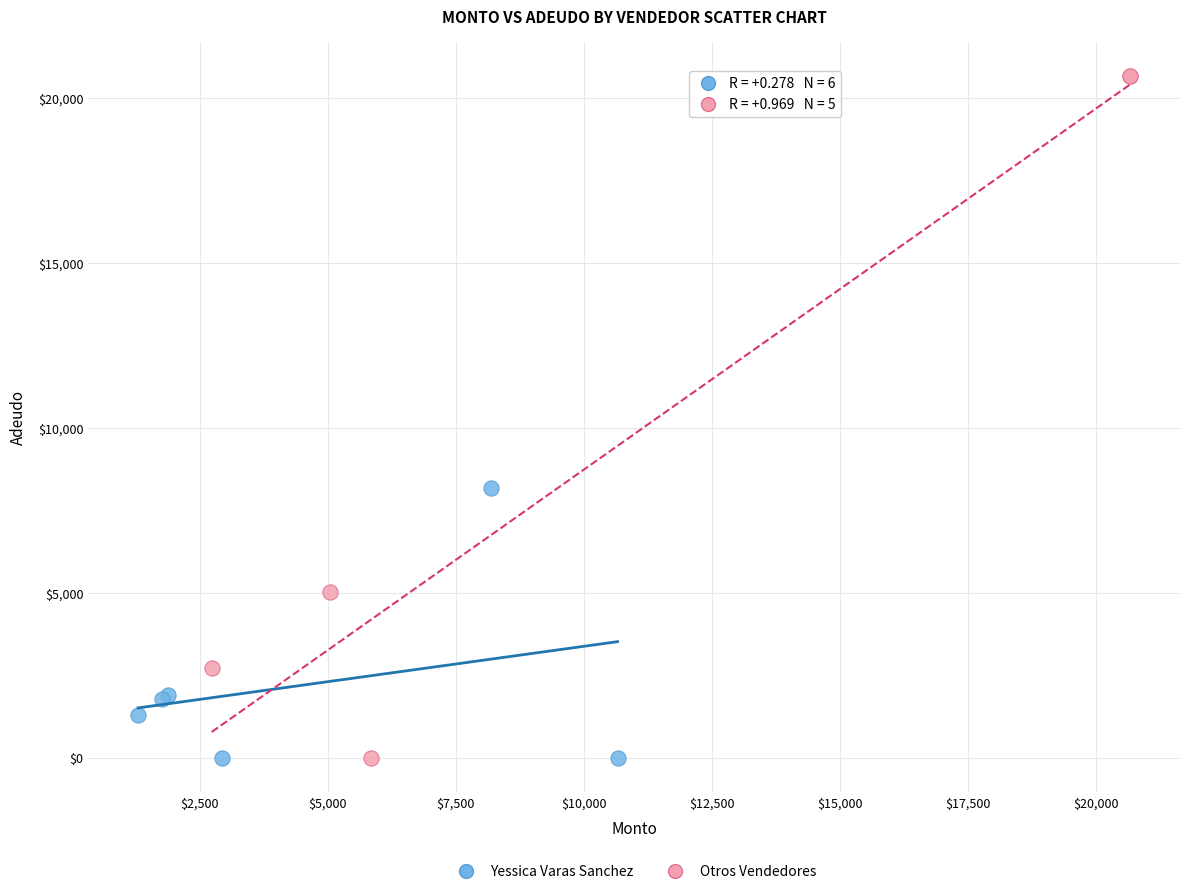

Which series has the widest spread of Y values?

Otros Vendedores